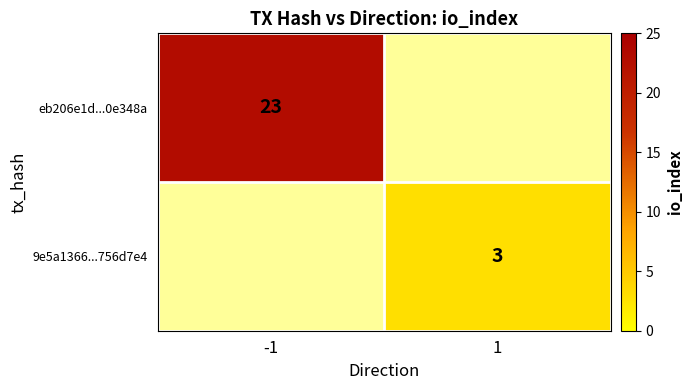

True or false: 9e5a1366...756d7e4 has a value of 3 at 1.

True